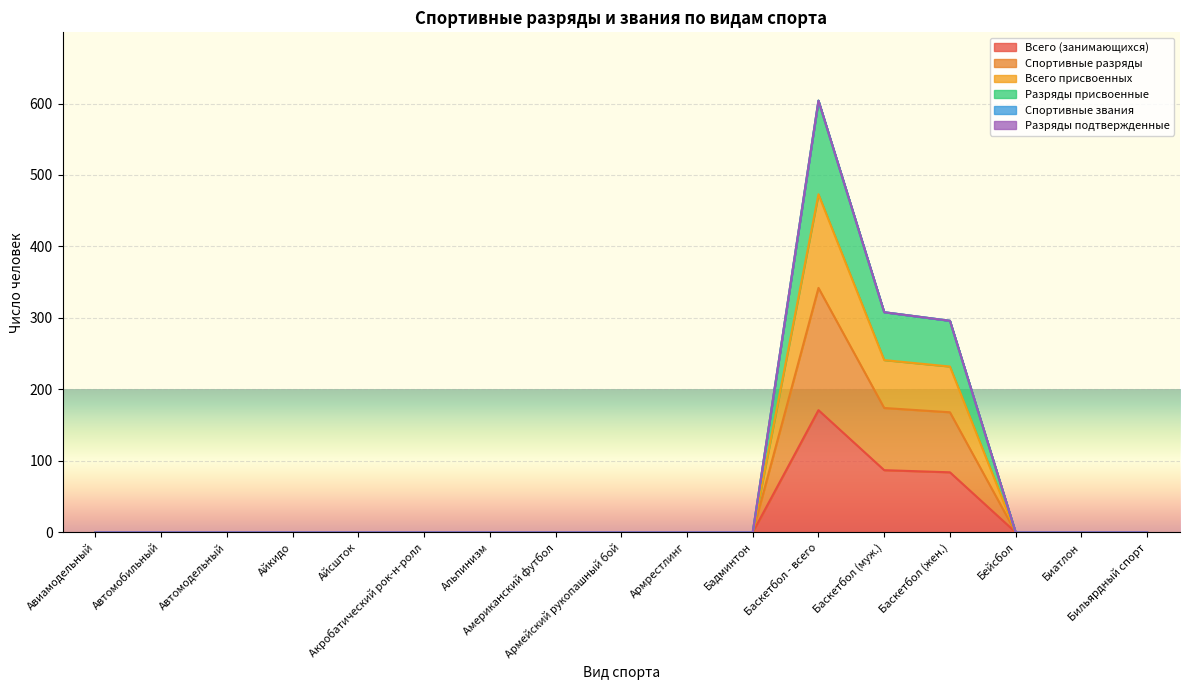

Where is the first local maximum for Спортивные разряды?

Баскетбол - всего